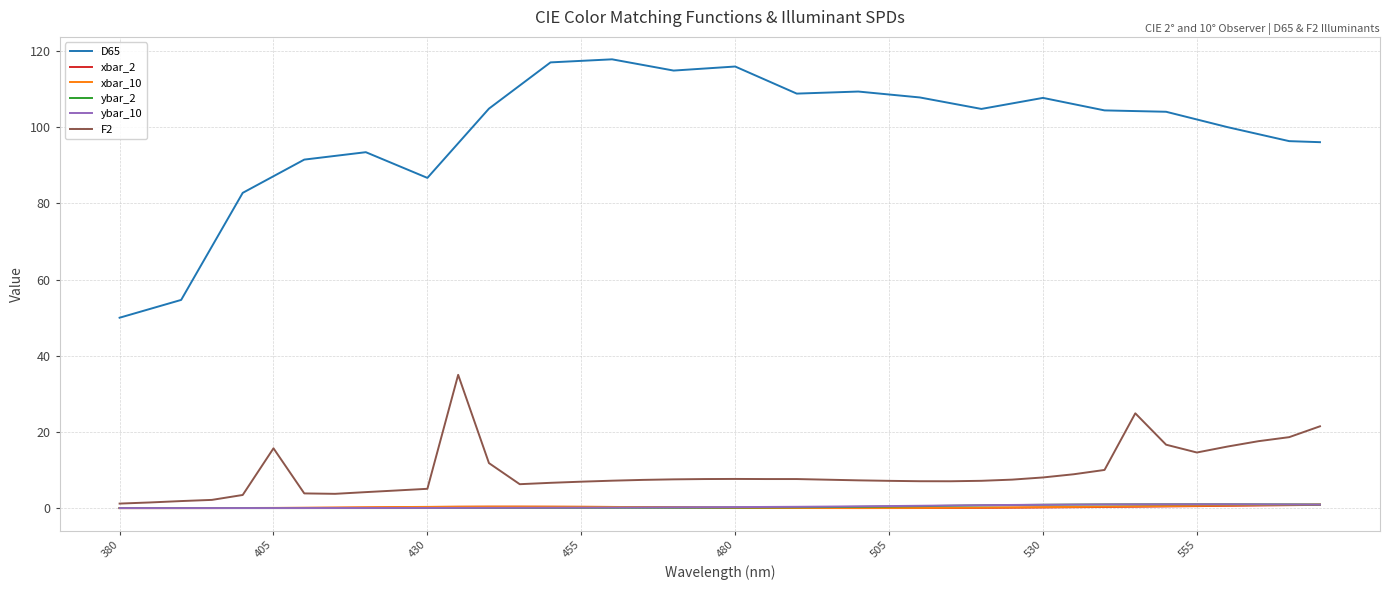

How many times do xbar_10 and ybar_10 cross each other?

2